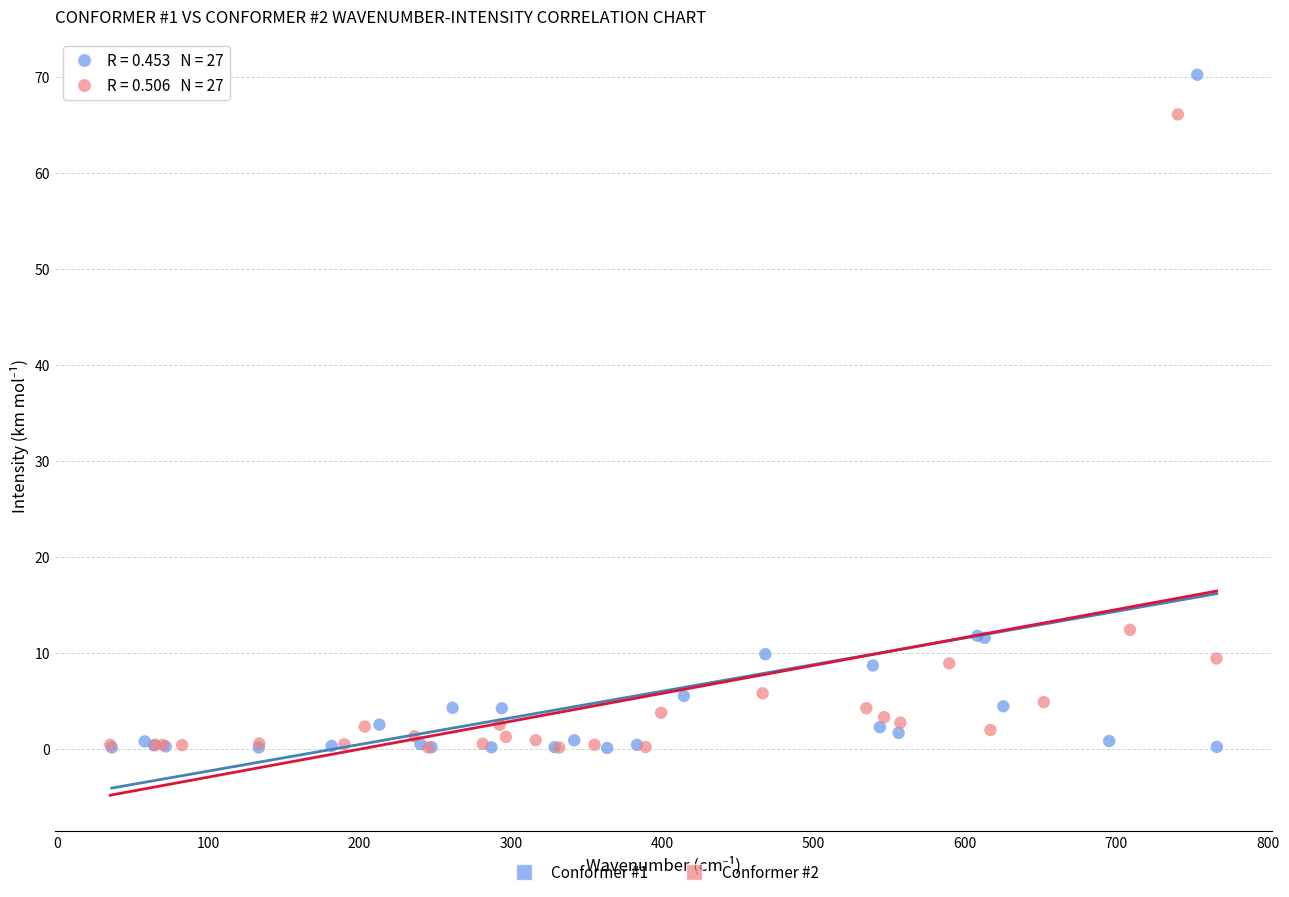

What are all the series names shown in the legend?

Conformer #1, Conformer #2